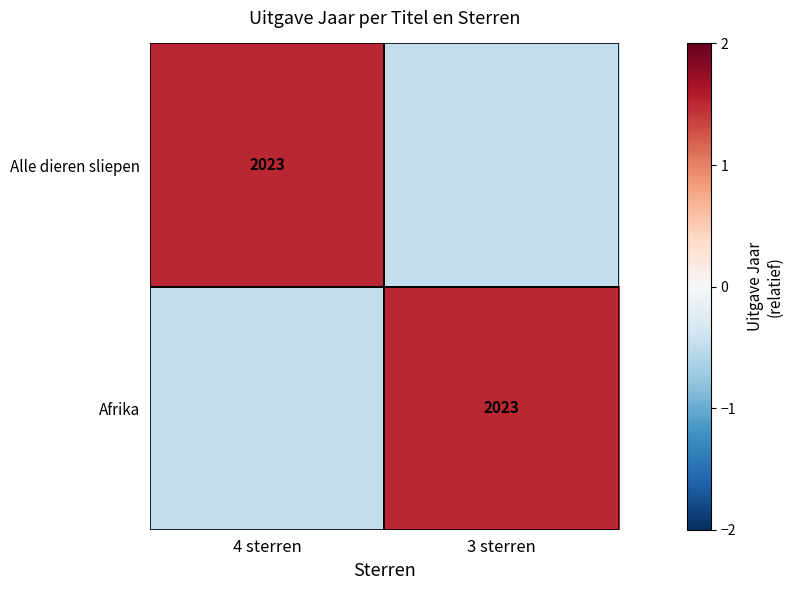

At which category does the chart reach its minimum across all series?

3 sterren